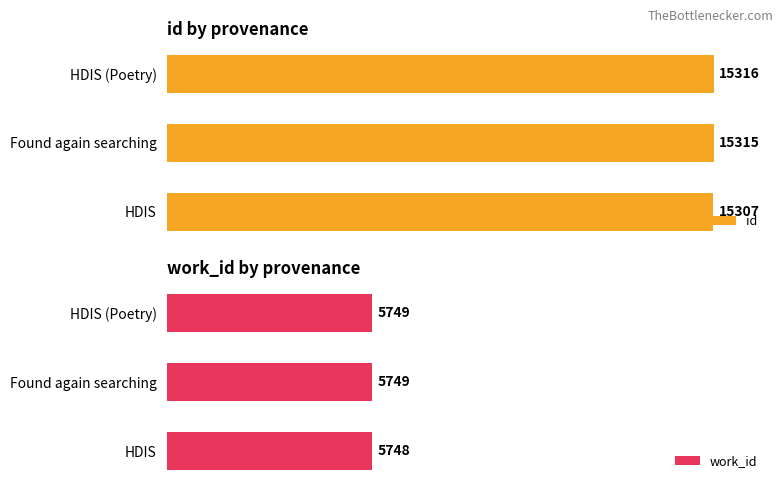

Does the chart contain any negative values?

No